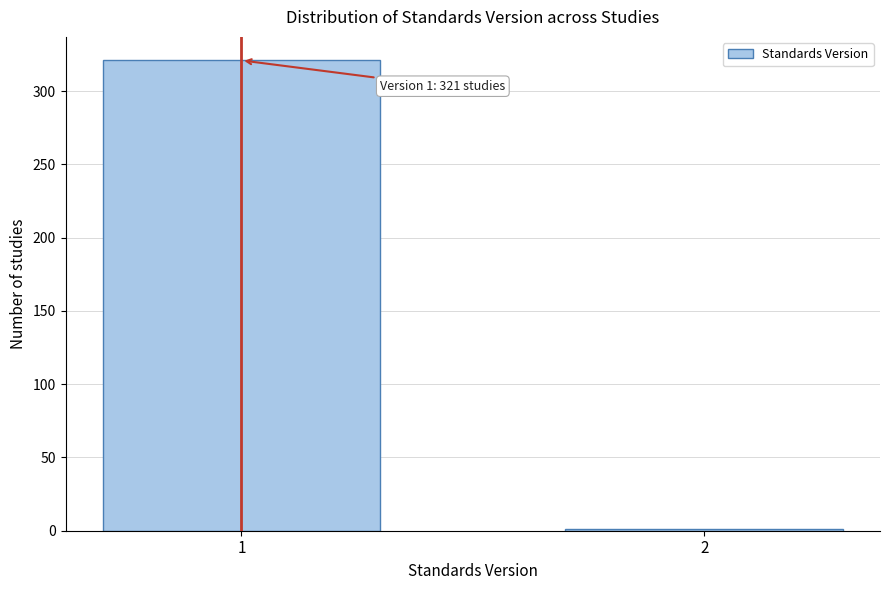

Reading left to right, list all the values displayed in this chart.

1=321	2=1